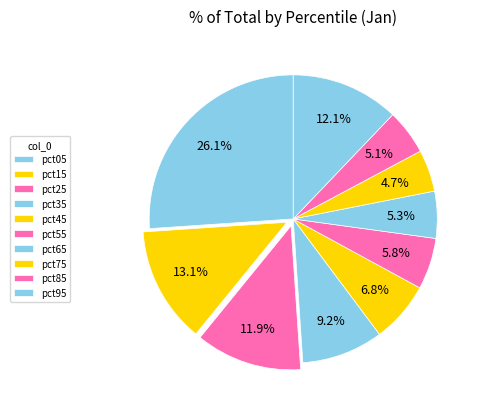

Count the number of slices in the pie.

10